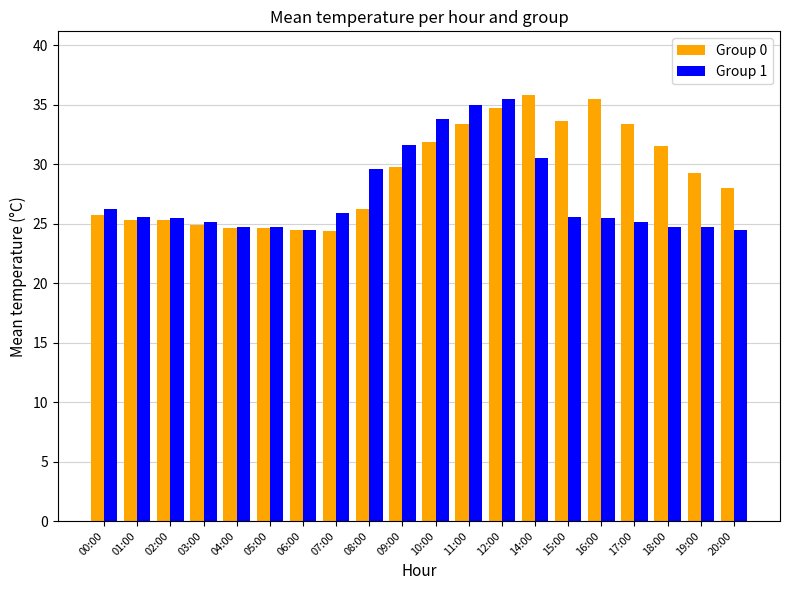

What value does the Group 0 series have at 01:00?

25.4